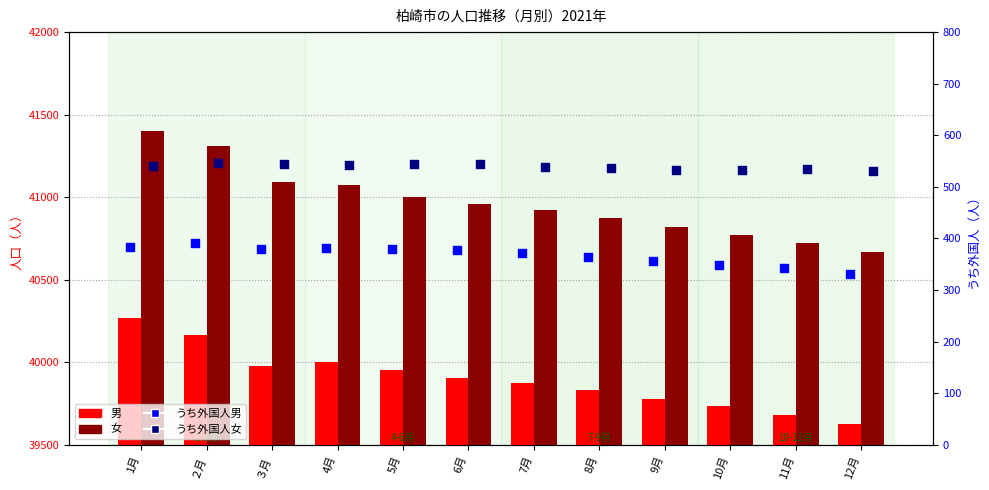

What are all the series names shown in the legend?

男, 女, うち外国人男, うち外国人女